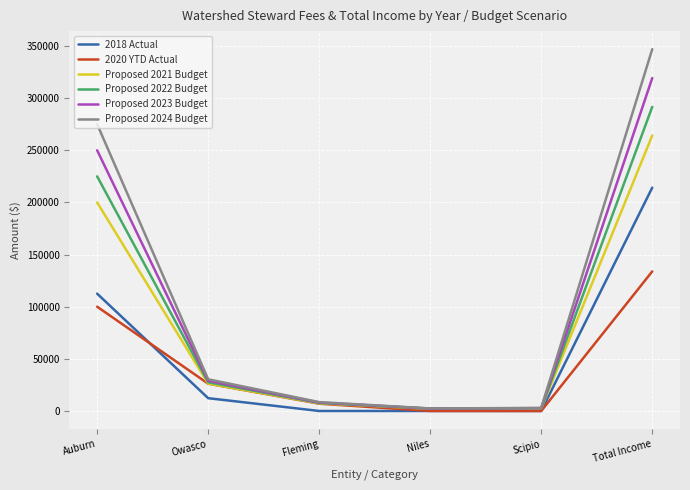

Which category has the highest value in the 2018 Actual series?

Total Income